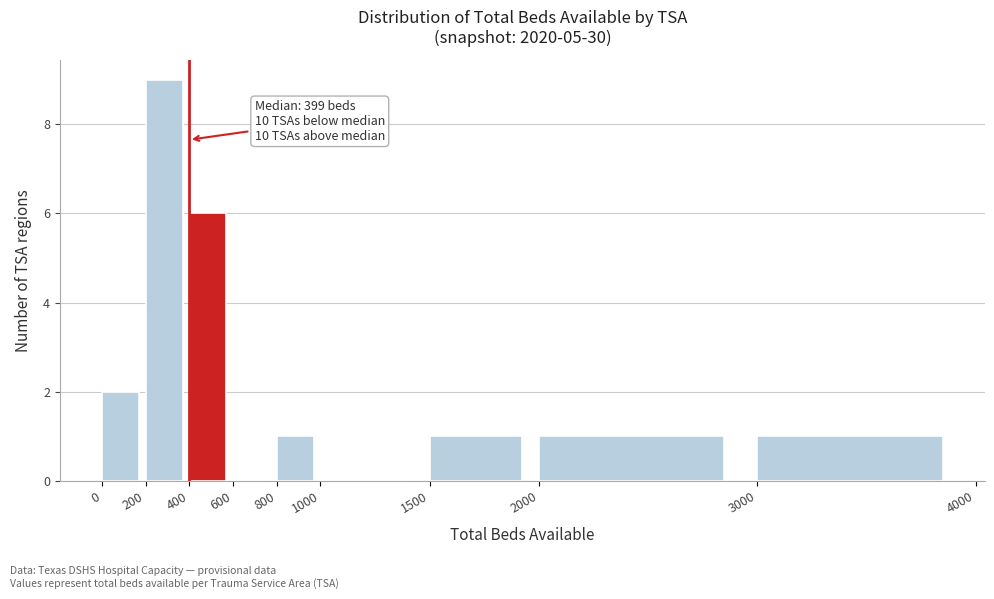

Which range on the x-axis has the tallest bar?

200 to 400